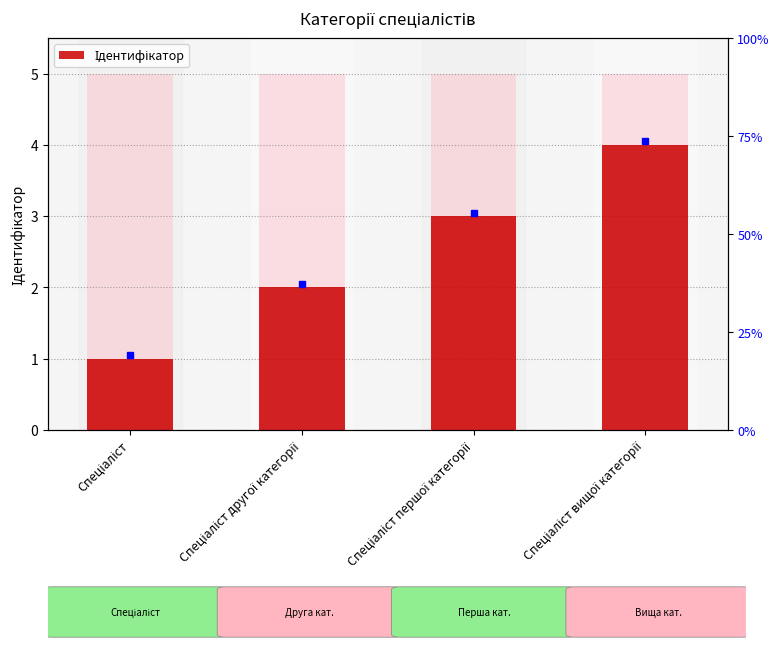

What position from the right is Спеціаліст першої категорії?

2